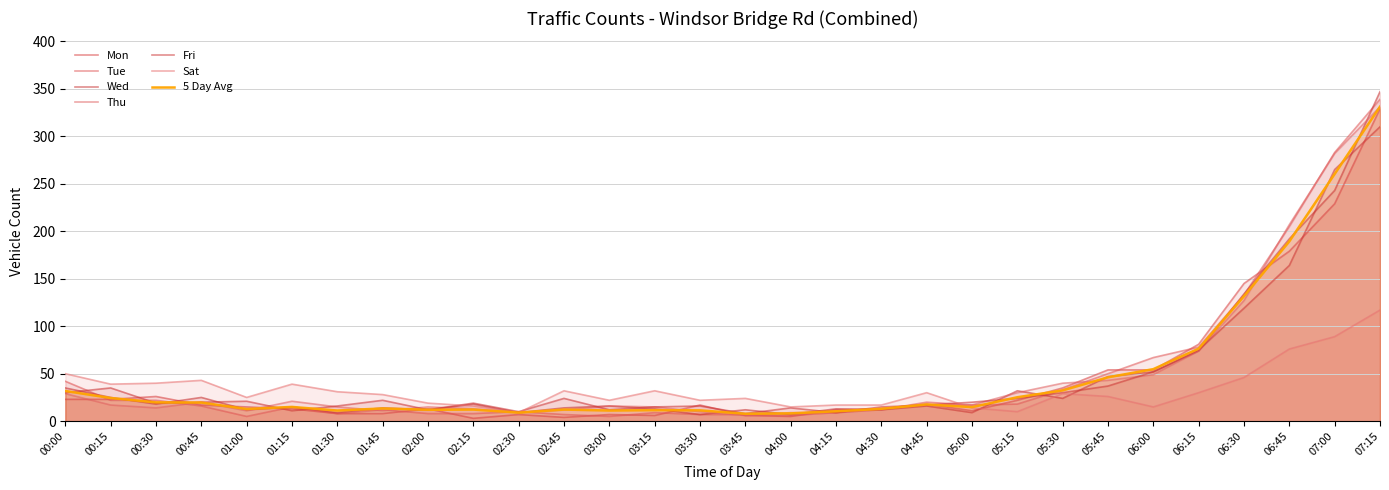

How many lines are shown in the chart?

7